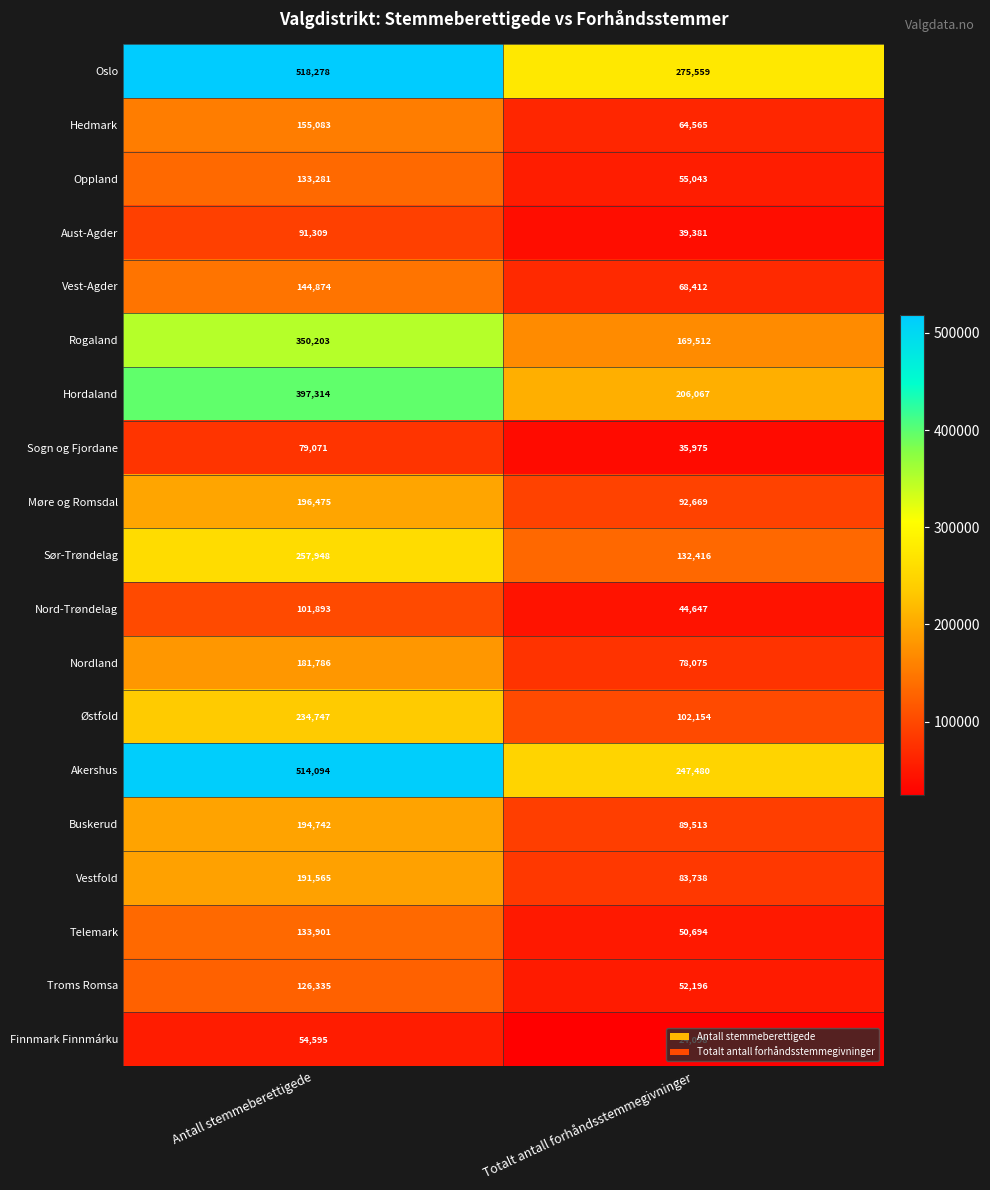

What is the difference between the Rogaland values at Antall stemmeberettigede and Totalt antall forhåndsstemmegivninger?

180691